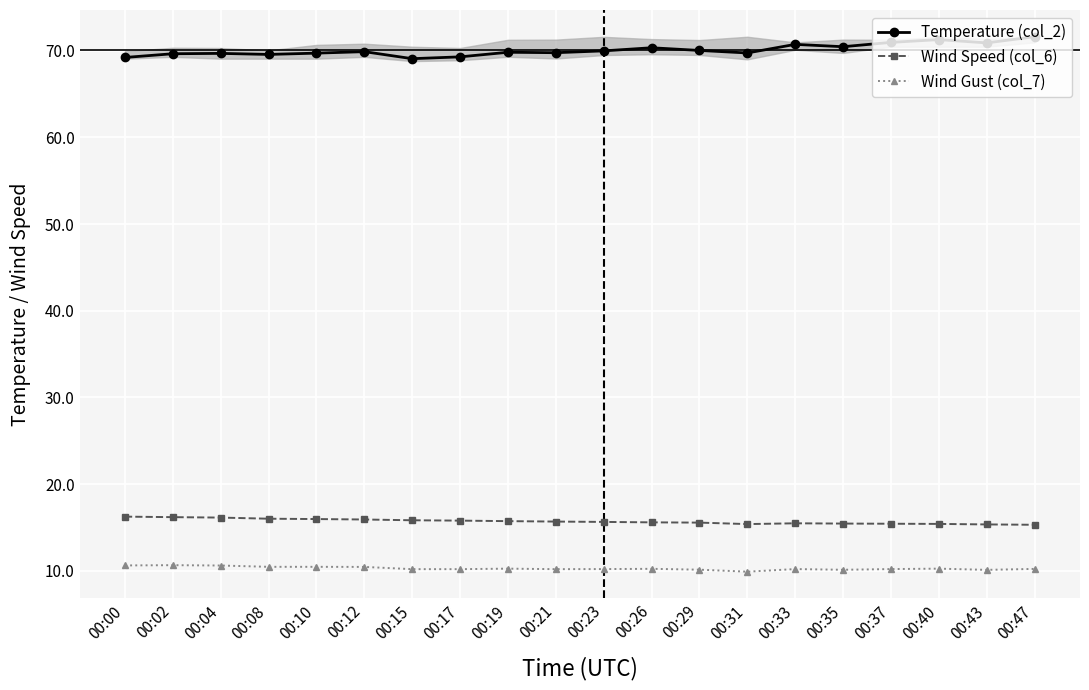

At 00:26, list the series in order from smallest to largest.

Wind Gust (col_7), Wind Speed (col_6), Temperature (col_2)